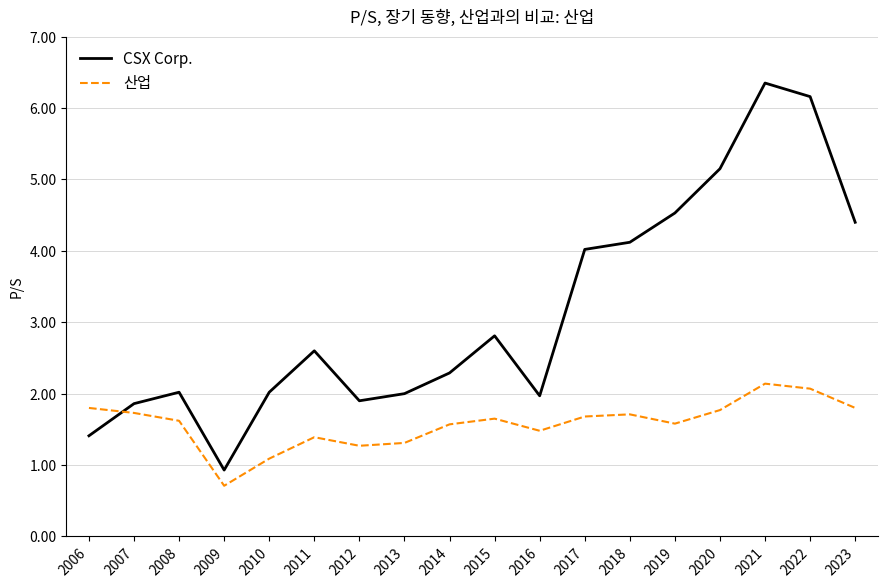

List the series in order of their overall mean, highest first.

CSX Corp., 산업